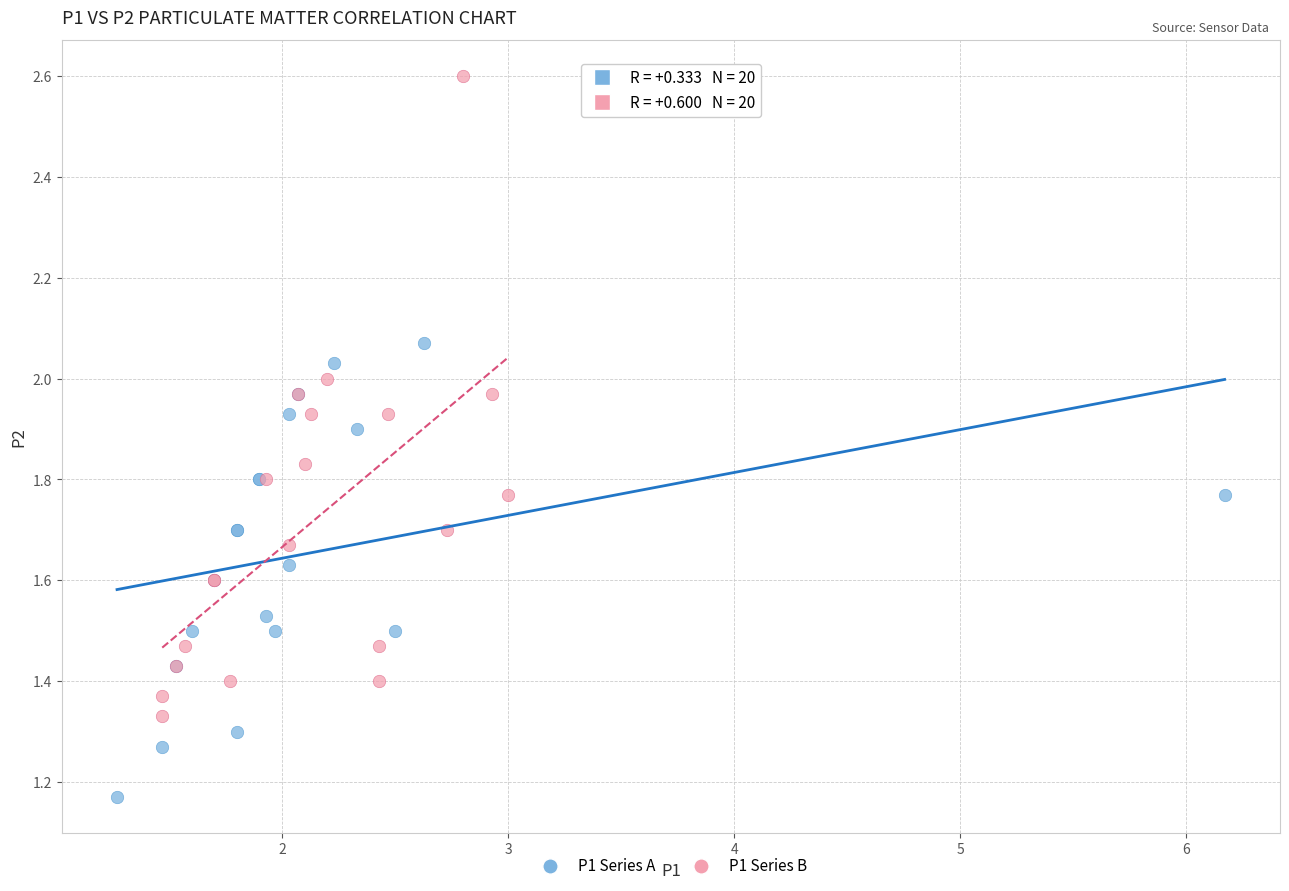

Which series contains the highest Y value?

P1 Series B